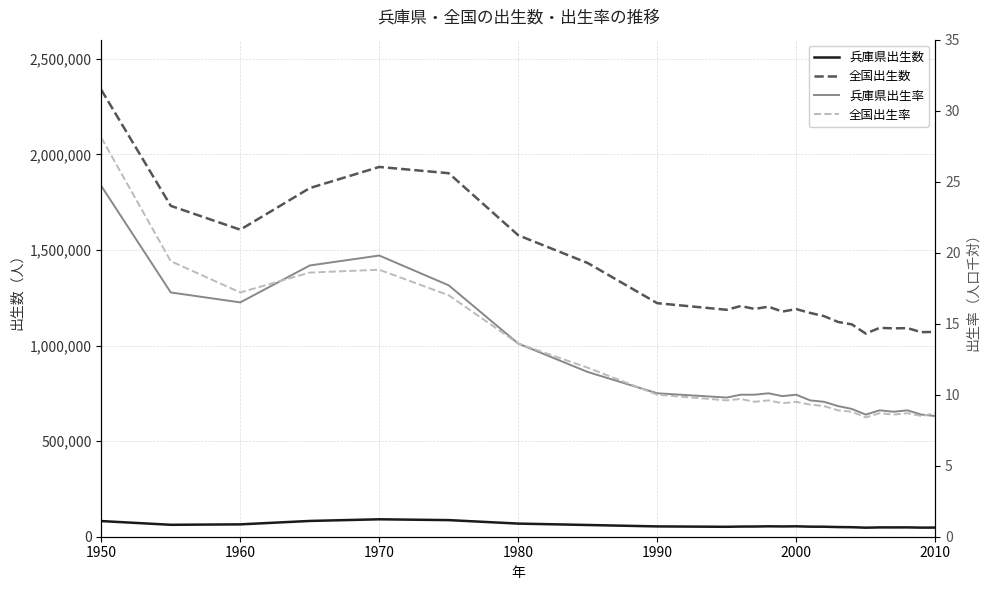

True or false: 全国出生数 and 兵庫県出生数 intersect in this chart.

False